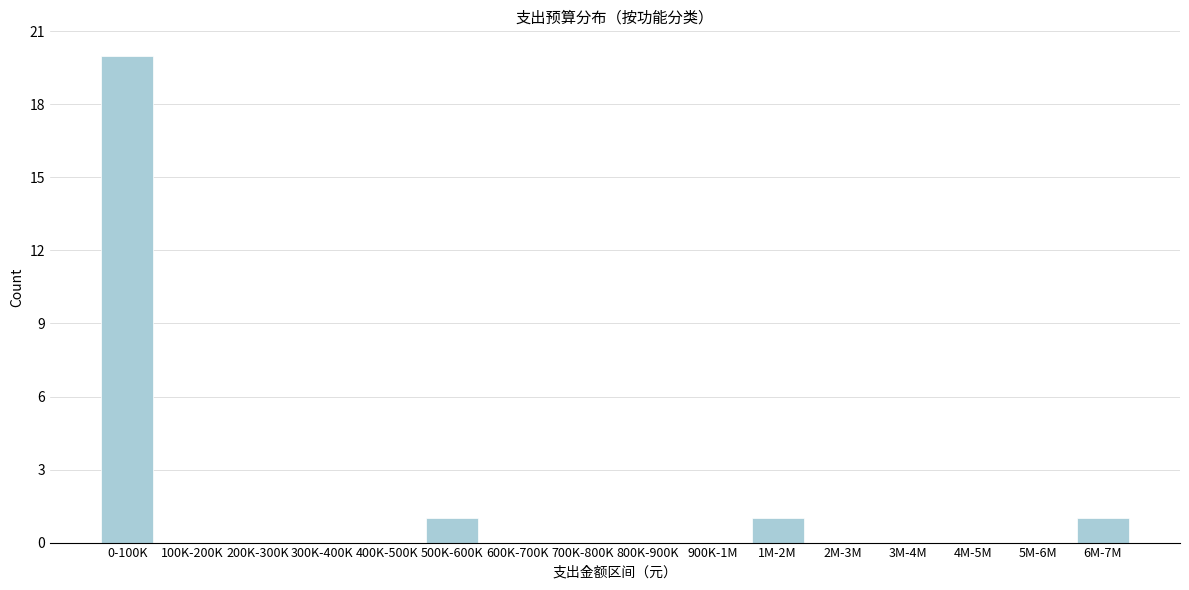

Reading left to right, what are all the values shown in this chart?

0-100K=20	100K-200K=0	200K-300K=0	300K-400K=0	400K-500K=0	500K-600K=1	600K-700K=0	700K-800K=0	800K-900K=0	900K-1M=0	1M-2M=1	2M-3M=0	3M-4M=0	4M-5M=0	5M-6M=0	6M-7M=1